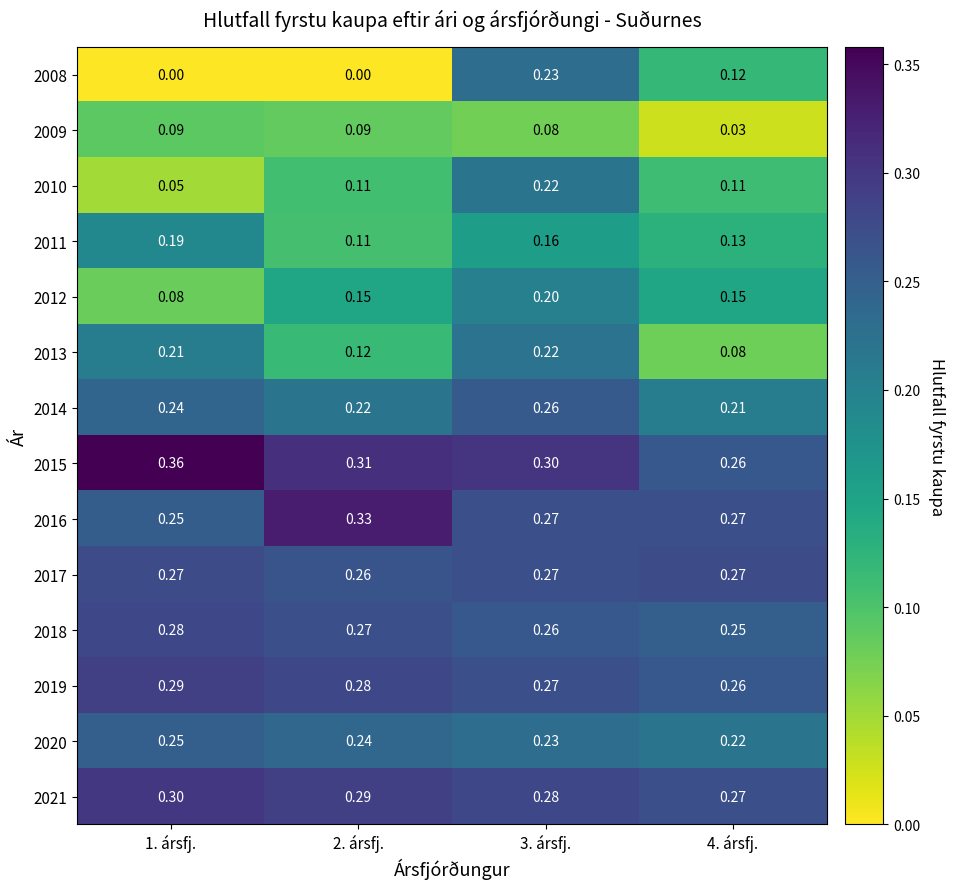

How many values in the 2008 series exceed 0?

2